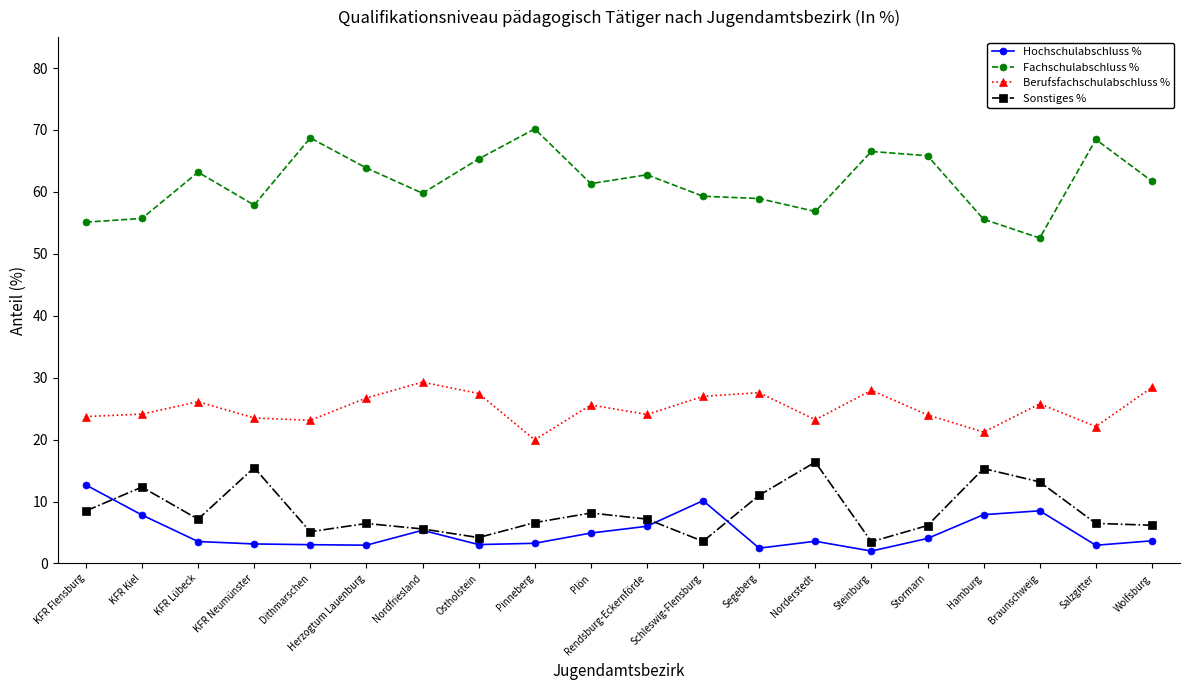

True or false: Fachschulabschluss % and Hochschulabschluss % cross at least once.

False